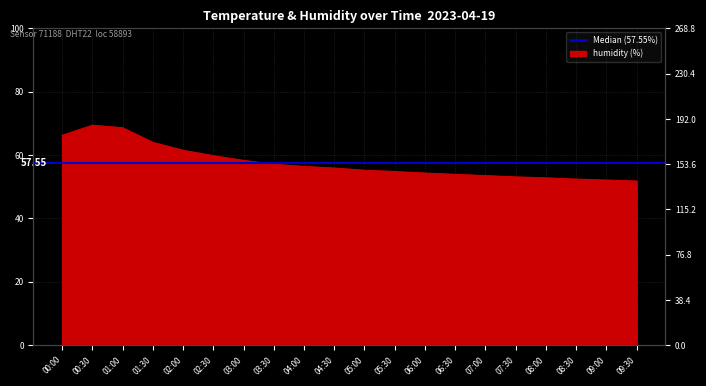

What is the sum of all humidity values?

1151.1